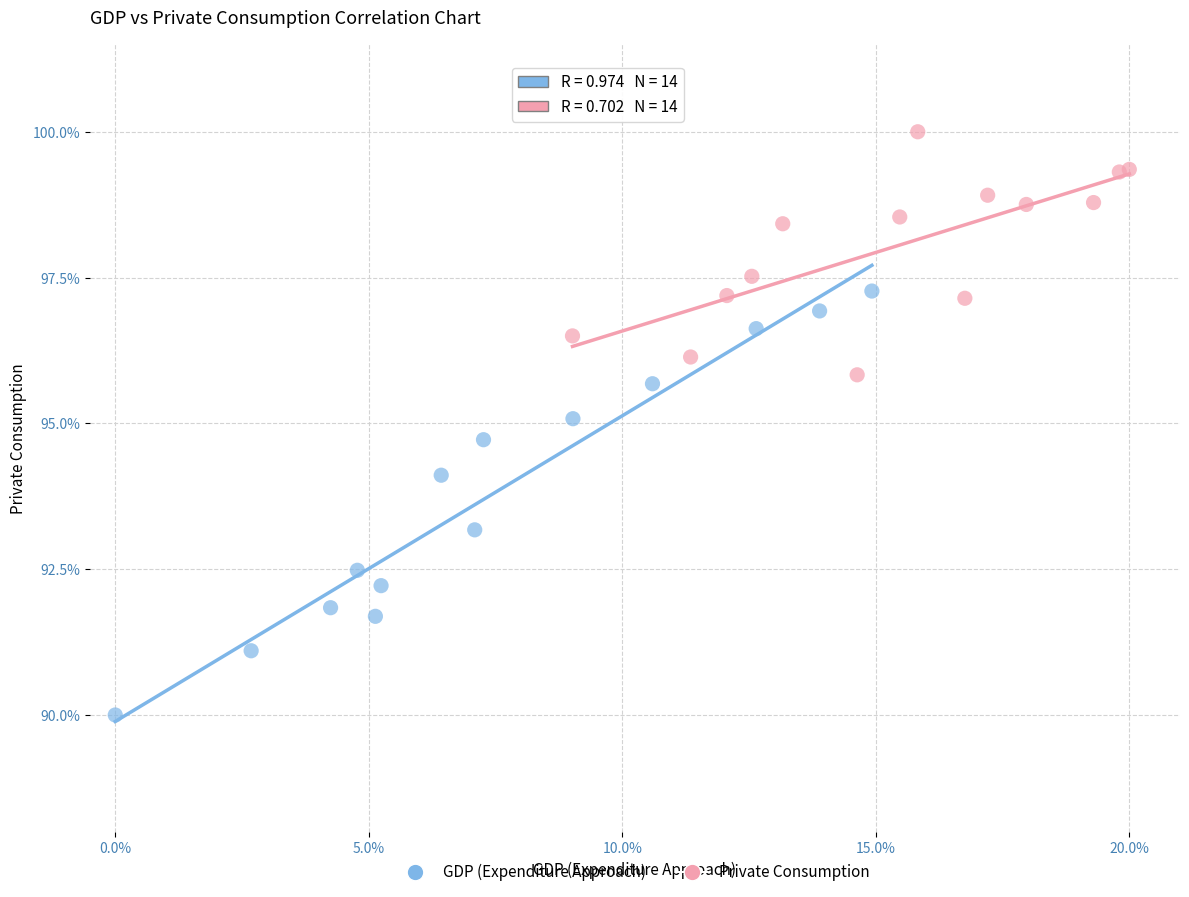

Which series reaches the maximum Y coordinate?

Private Consumption